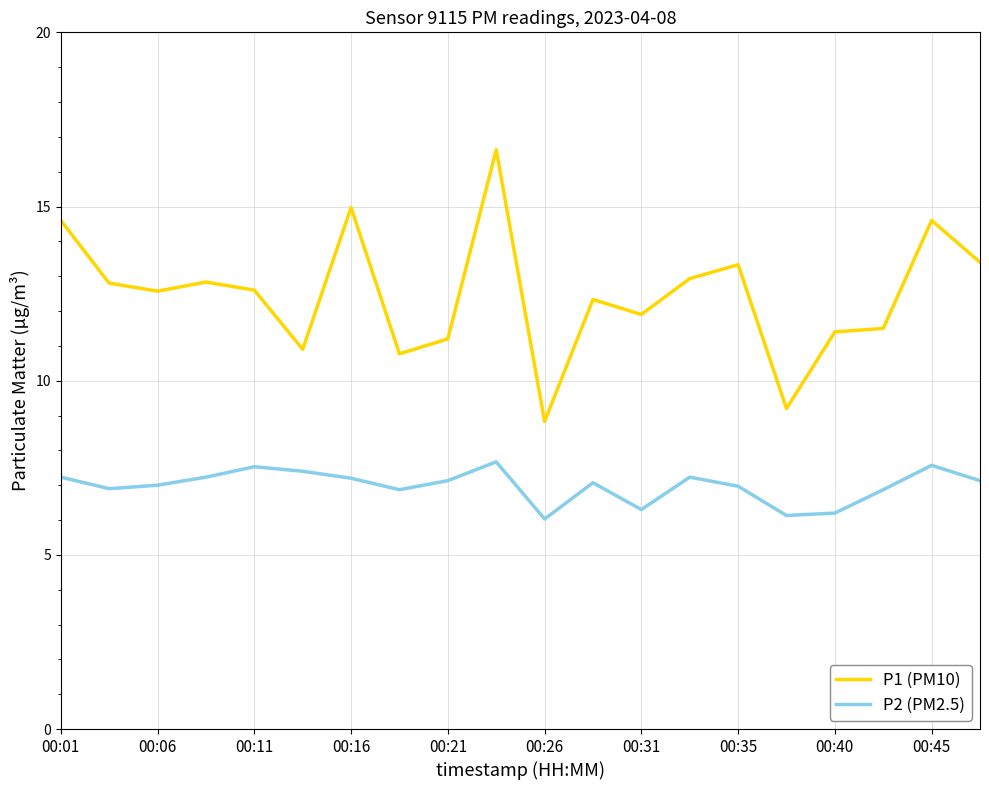

What is the difference between the maximum and minimum values in the P2 (PM2.5) series?

1.6